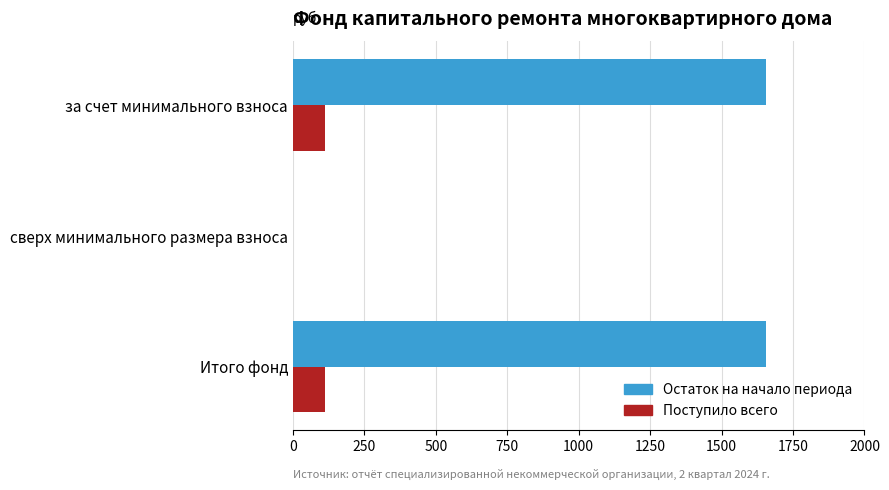

Is it true that Поступило всего equals 47.1 at за счет минимального взноса?

False